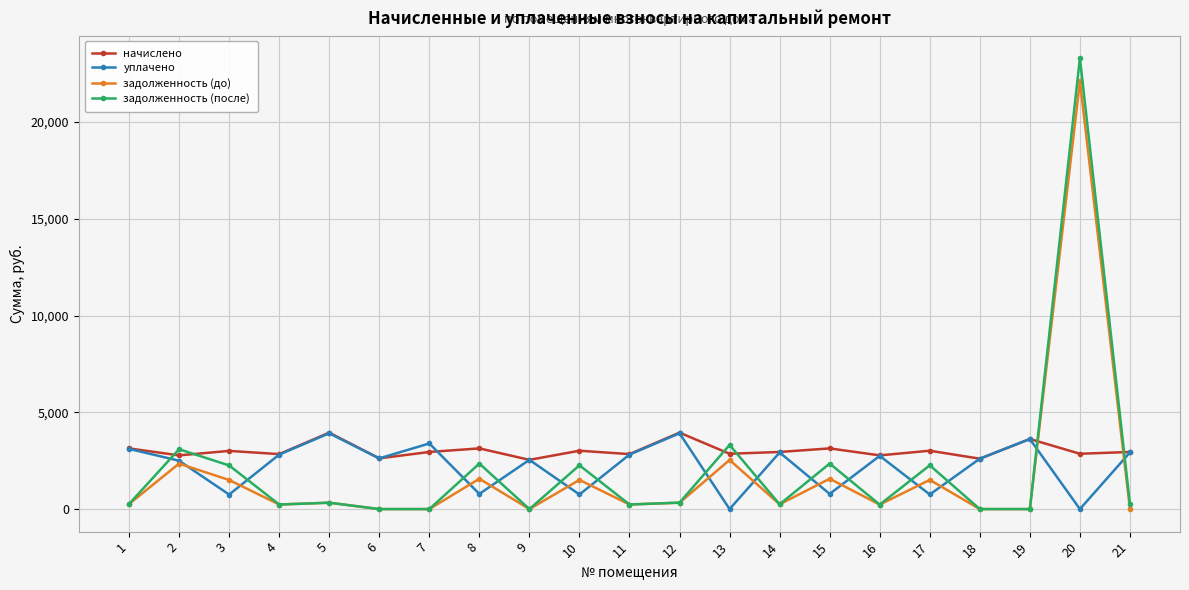

At which category is the sum across all series the highest?

20